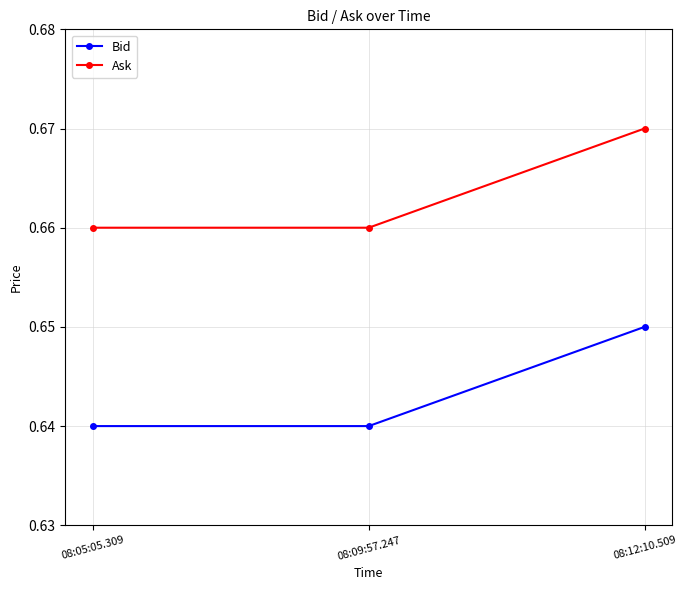

Which category has the highest value in the Ask series?

08:12:10.509